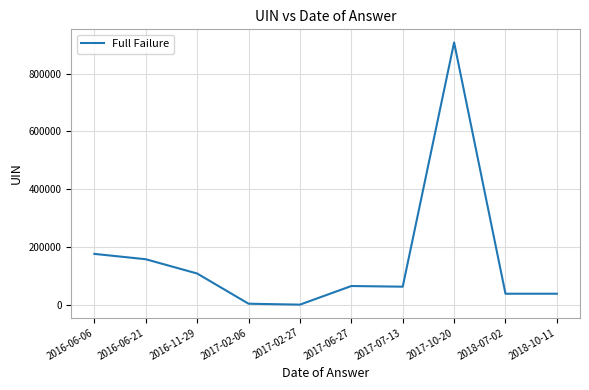

Which label corresponds to the largest value in the chart?

2017-10-20